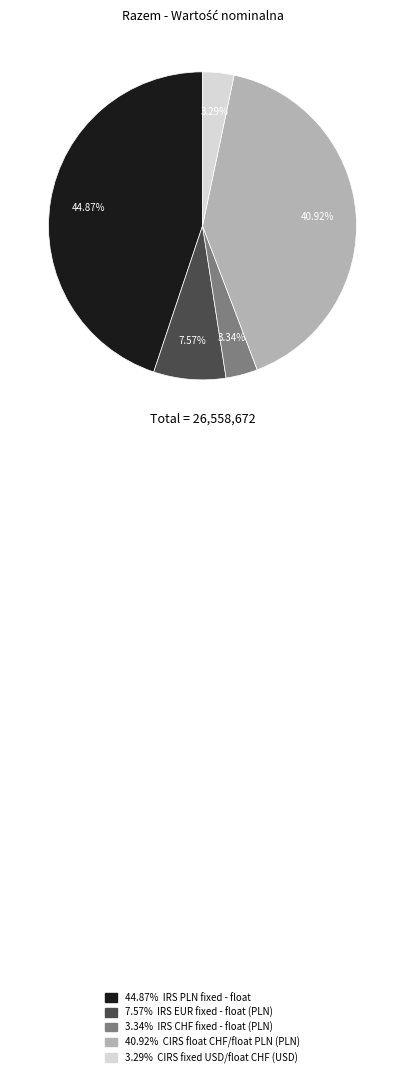

How many slices are in this pie chart?

5